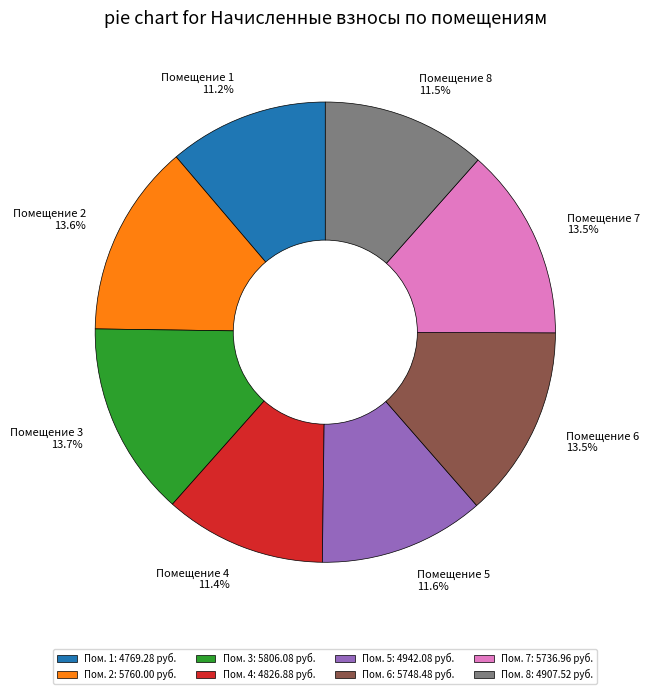

What percentage is NOT represented by Помещение 5?

88.4%